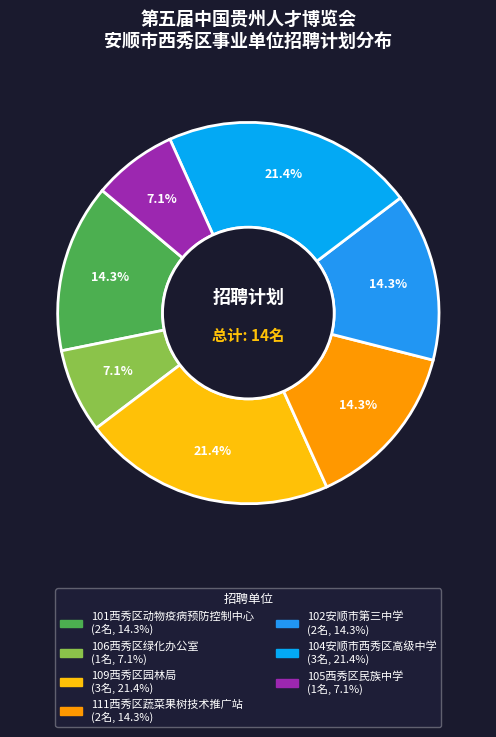

Rank the categories by value from lowest to highest.

106西秀区绿化办公室, 105西秀区民族中学, 101西秀区动物疫病预防控制中心, 111西秀区蔬菜果树技术推广站, 102安顺市第三中学, 109西秀区园林局, 104安顺市西秀区高级中学